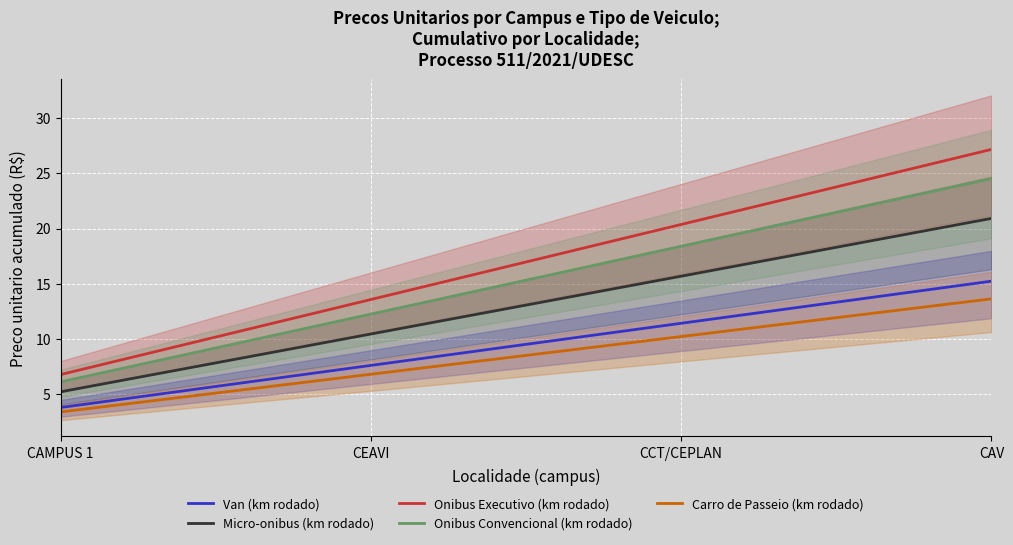

What is the sum of all Carro de Passeio (km rodado) values?

34.1